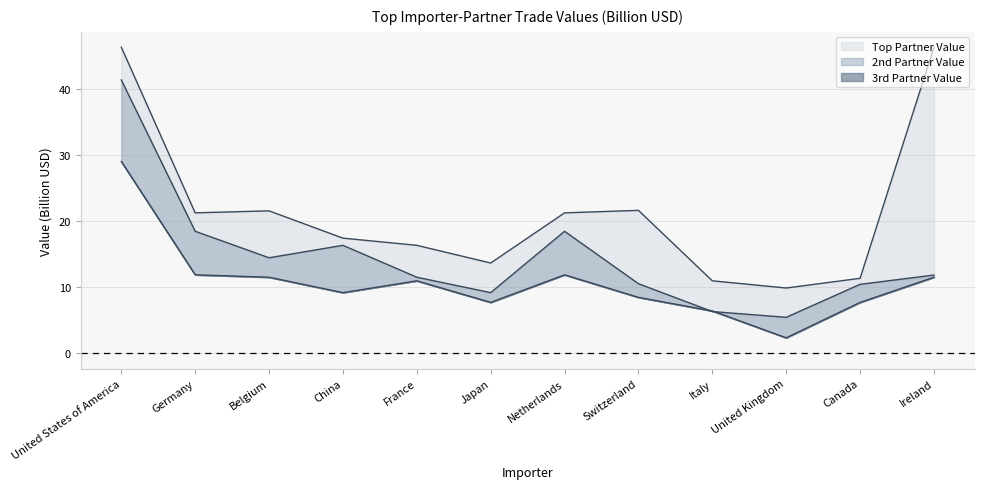

List the series in order of their peak value, lowest first.

3rd Partner Value, 2nd Partner Value, Top Partner Value